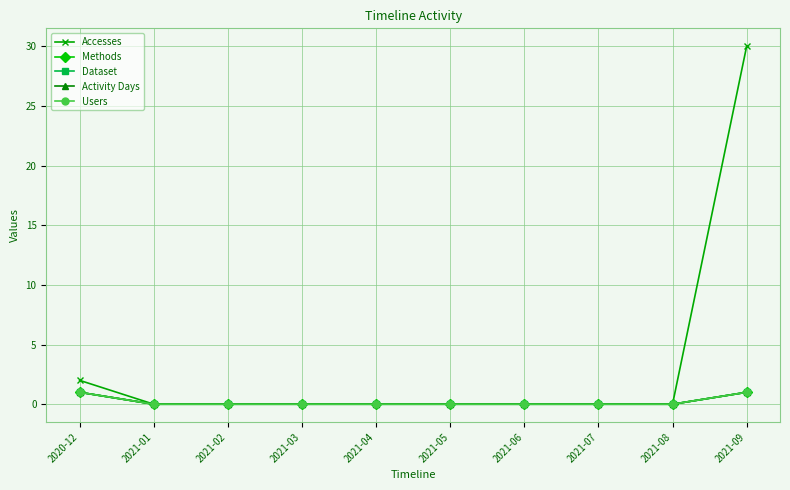

Does the chart have visible grid lines?

Yes